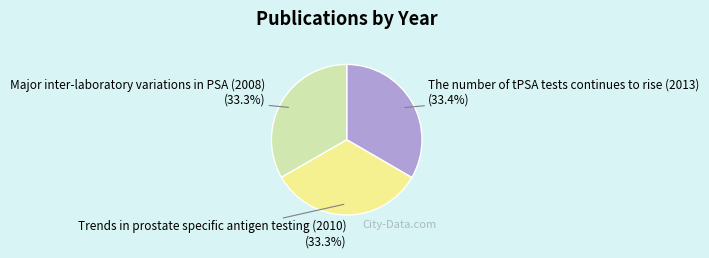

Is the sum of Trends in prostate specific antigen testing (2010) and The number of tPSA tests continues to rise (2013) greater than half?

Yes